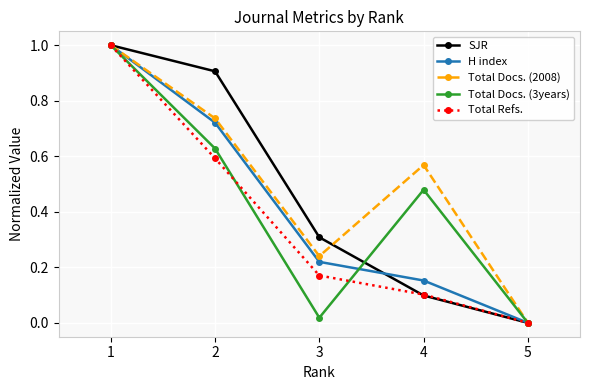

Which series has the largest total across all categories?

Total Docs. (2008)